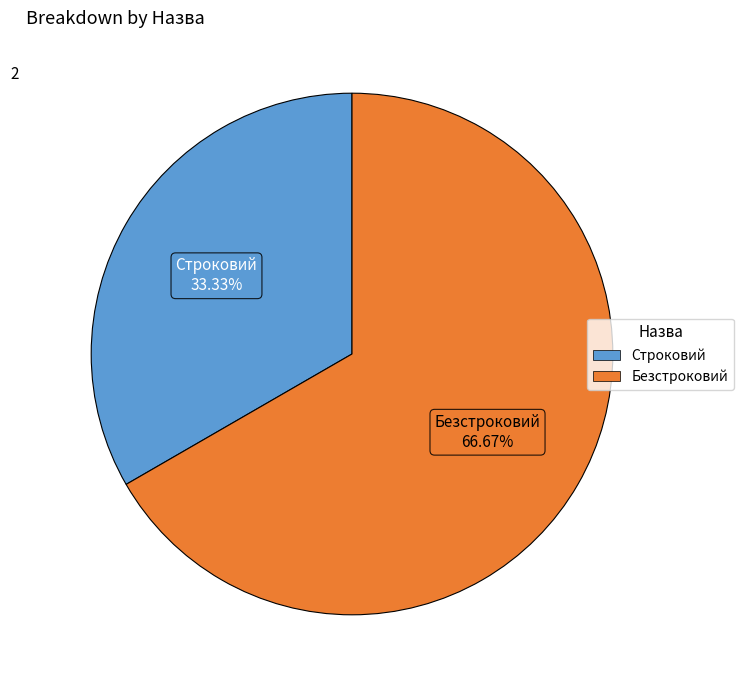

Is it true that Строковий is 33% of the pie?

True